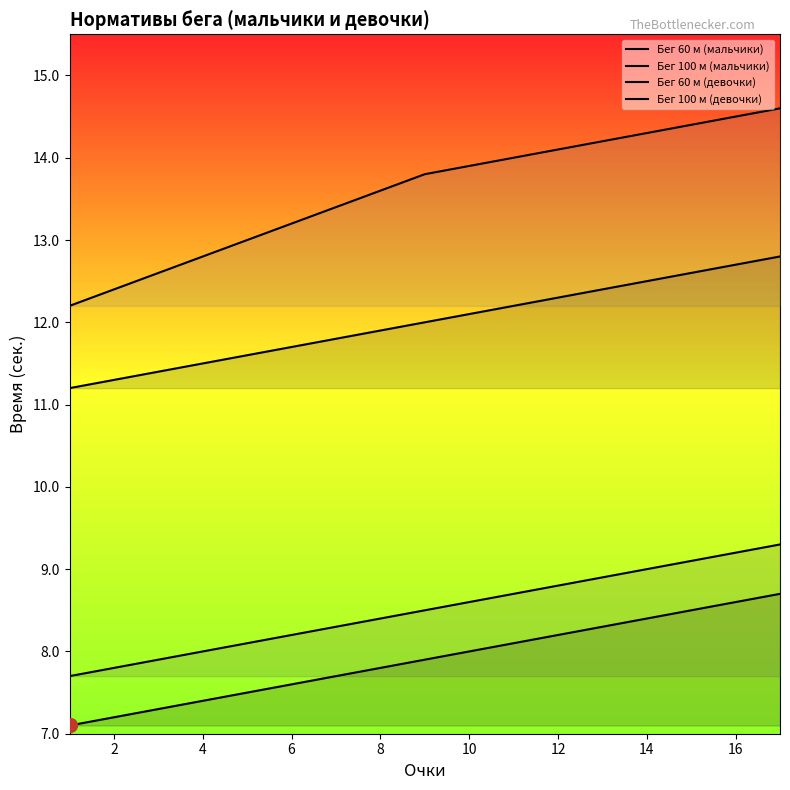

At how many categories does at least one series exceed 8?

17